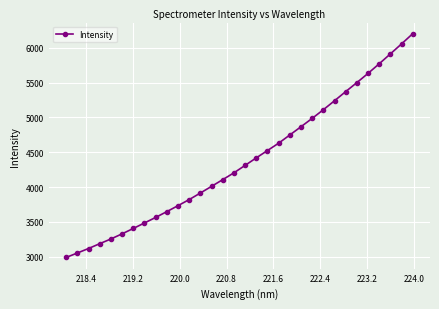

What is the value of the 22nd point from the left?

4866.6